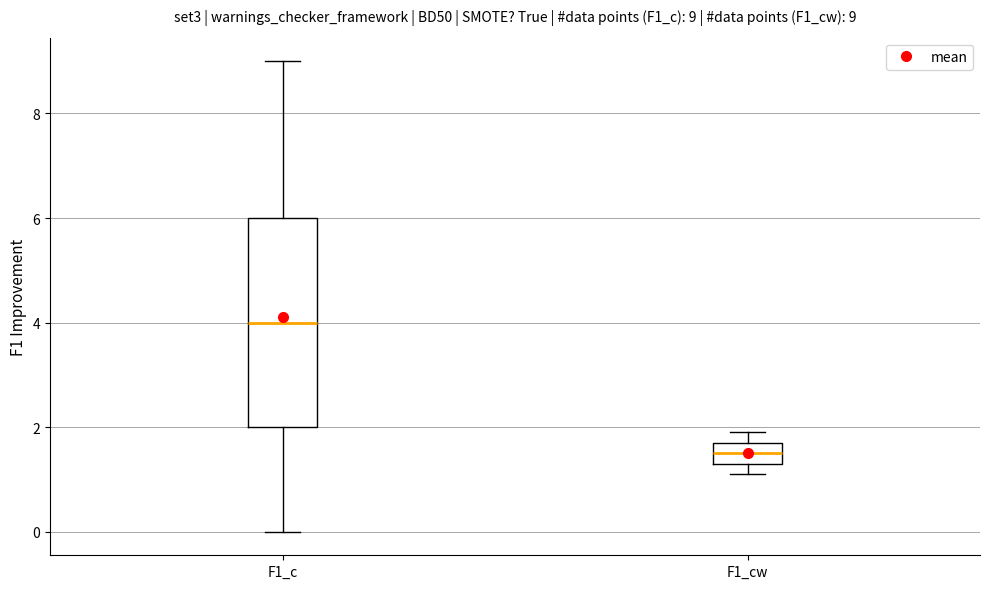

Which box has the lowest median line?

F1_cw